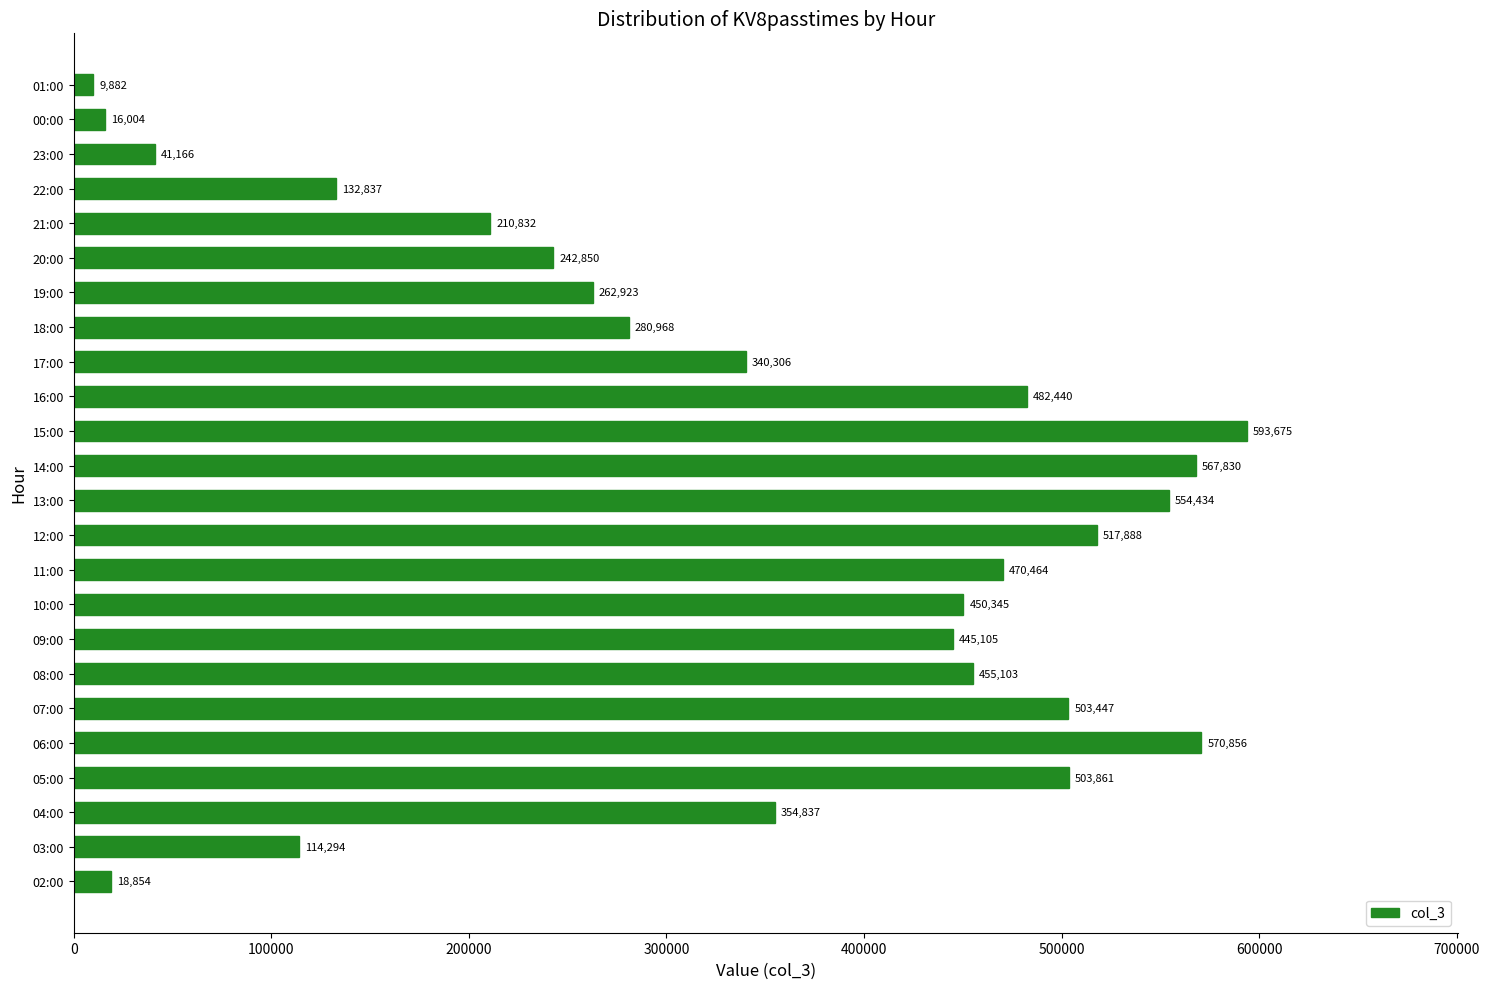

What is the difference between the maximum and minimum values?

583793